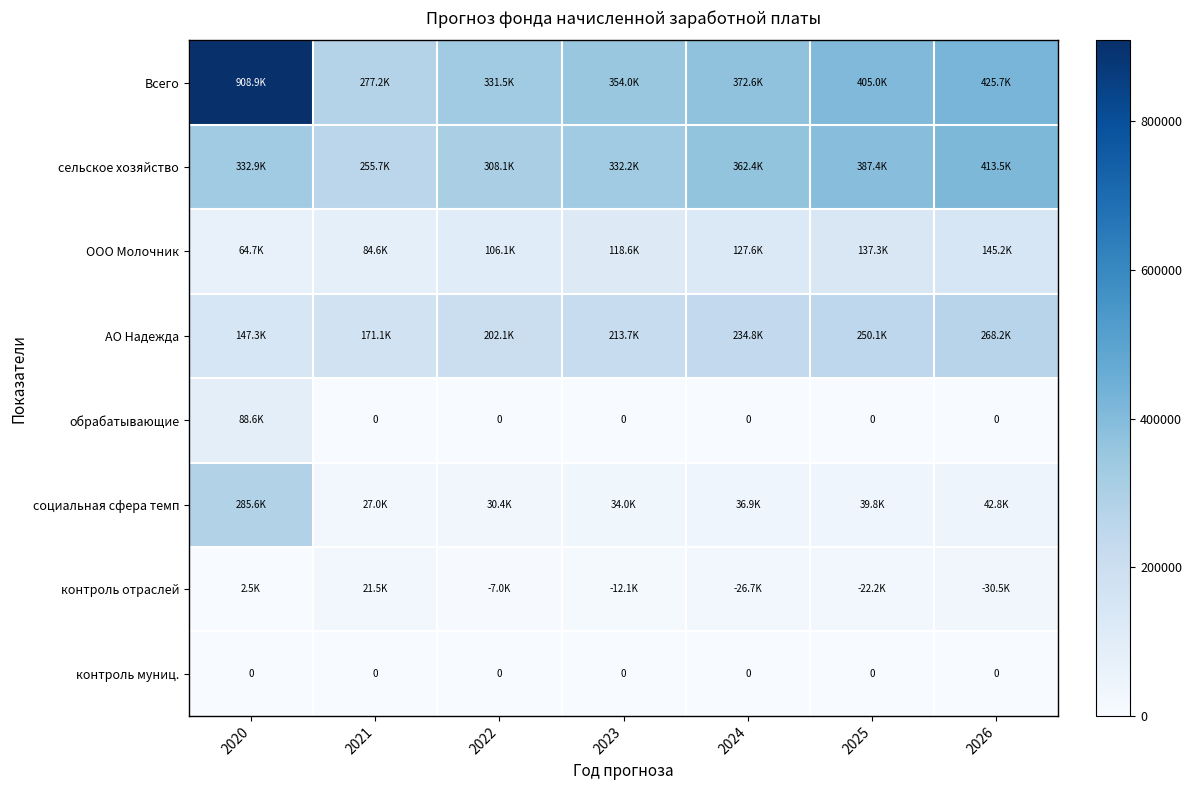

How many data points does each series have?

7